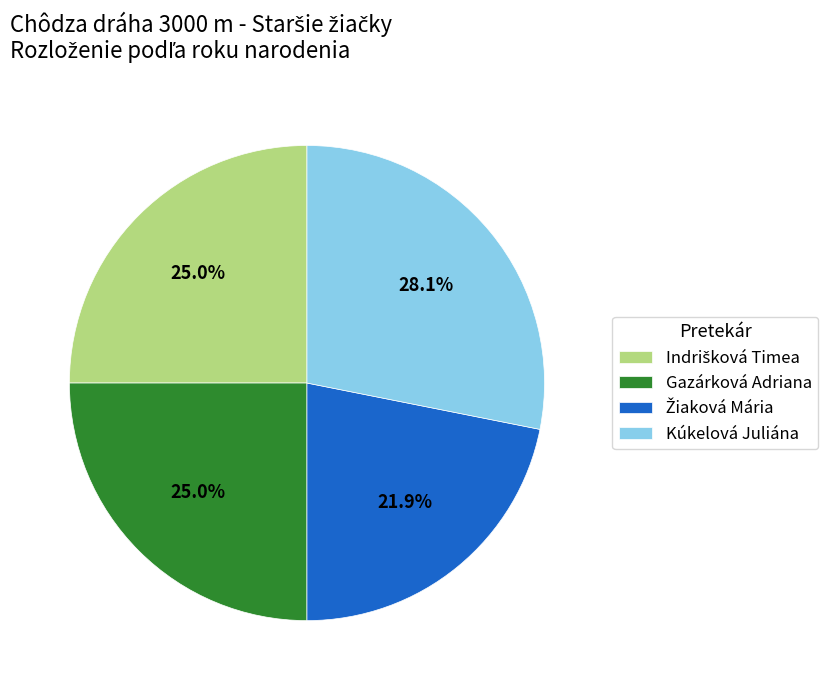

How many segments does this pie chart have?

4